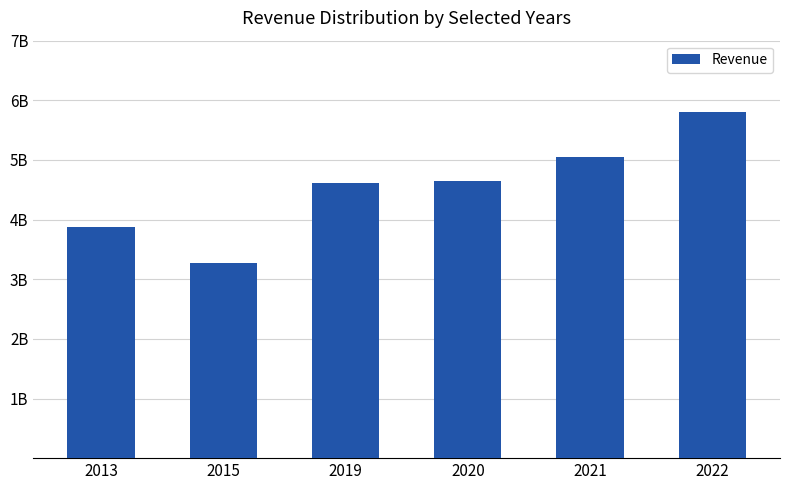

Are the bars horizontal?

No